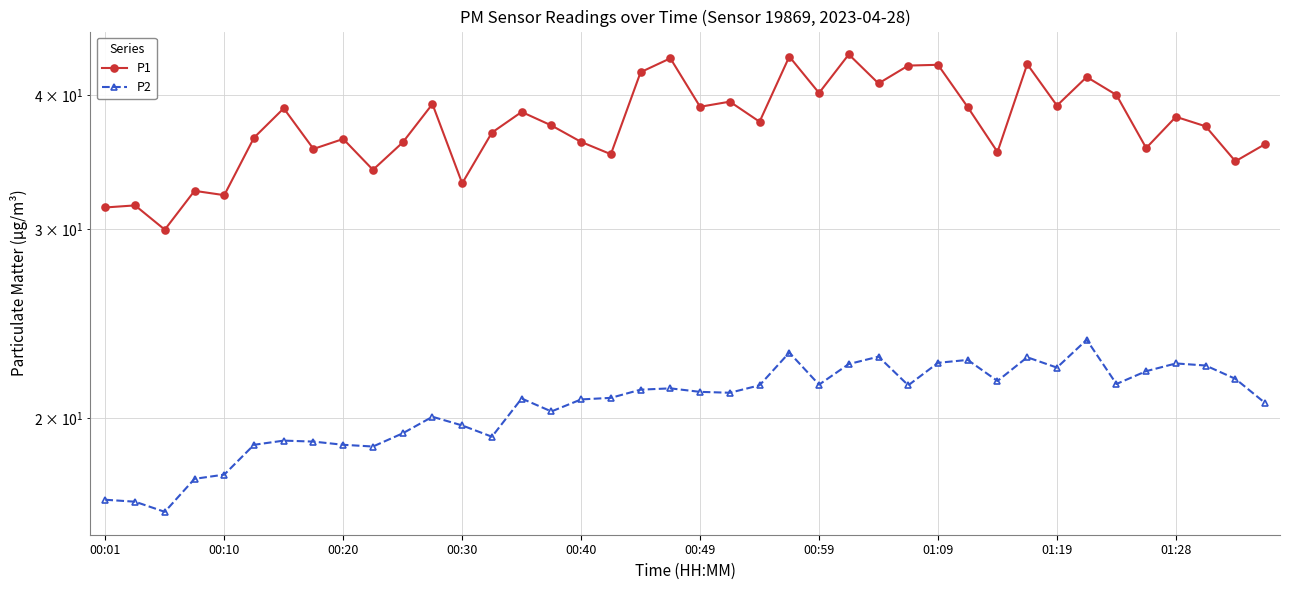

True or false: P1 and P2 cross at least once.

False